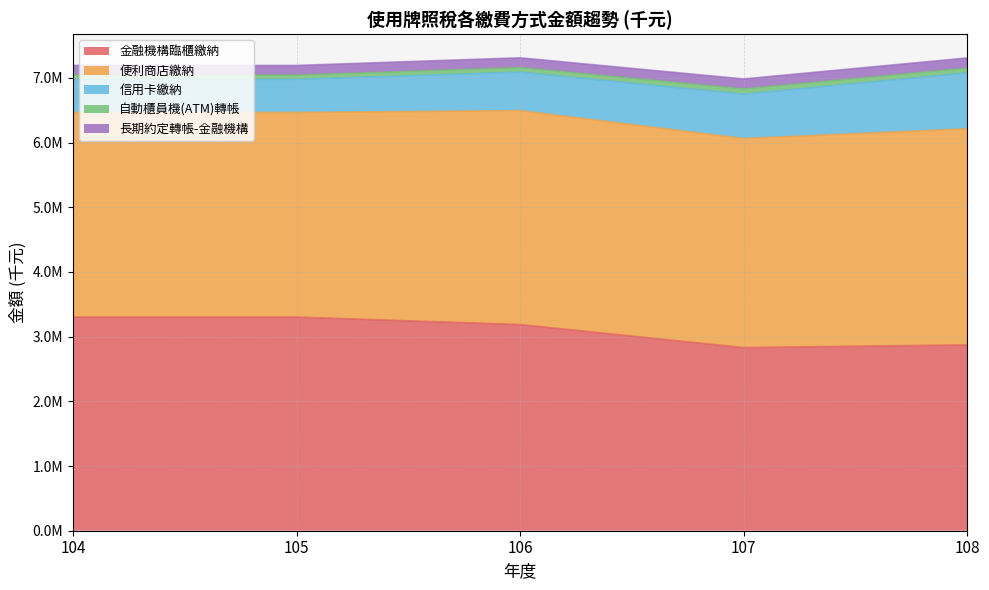

What is the difference between the maximum and minimum values in the 長期約定轉帳-金融機構 series?

7309